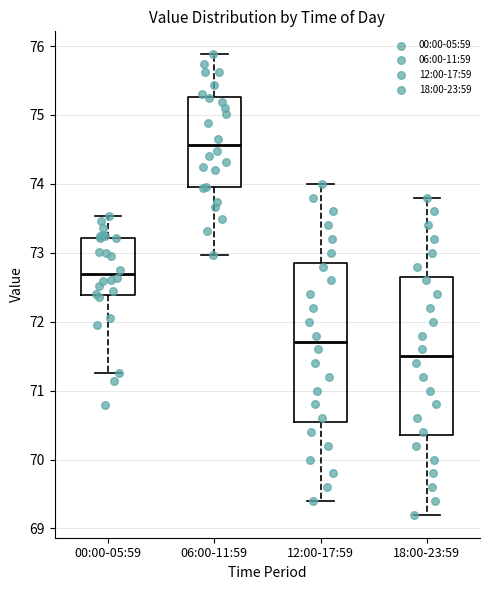

Reading left to right, transcribe this box plot: for each box, give where its median line is, the range the box spans, and where its two whiskers end, as read against the y-axis. The values are not printed on the chart, so give them approximately, as read against the axis.

00:00-05:59: median 72.7, box 72.4 to 73.2, whiskers 71.3 to 73.5
06:00-11:59: median 74.6, box 74.0 to 75.3, whiskers 73.0 to 75.9
12:00-17:59: median 71.7, box 70.6 to 72.9, whiskers 69.4 to 74.0
18:00-23:59: median 71.5, box 70.4 to 72.7, whiskers 69.2 to 73.8